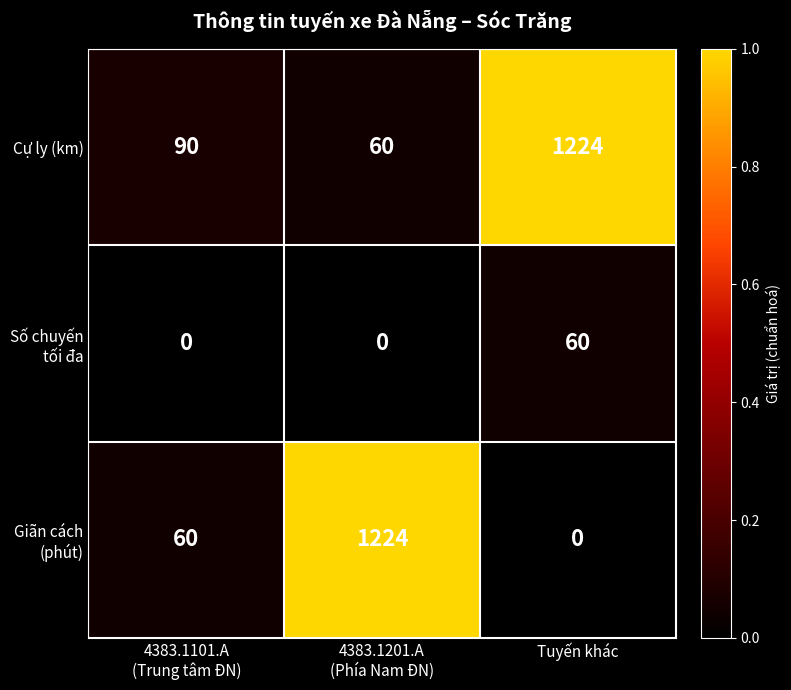

What is the difference between the second highest and minimum values in the Cự ly (km) series?

30